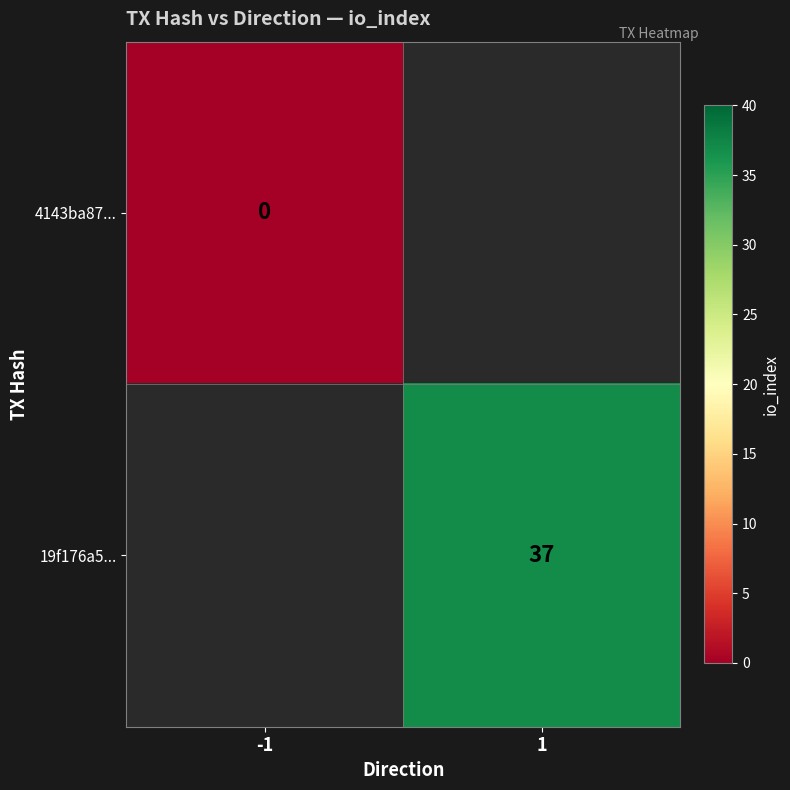

Is it true that 19f176a5... equals 15 at 1?

False